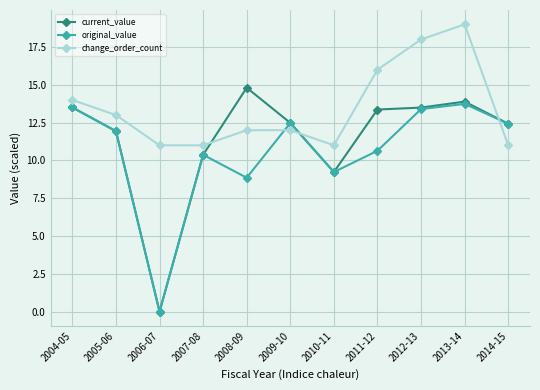

Which series has the largest range (max minus min)?

current_value